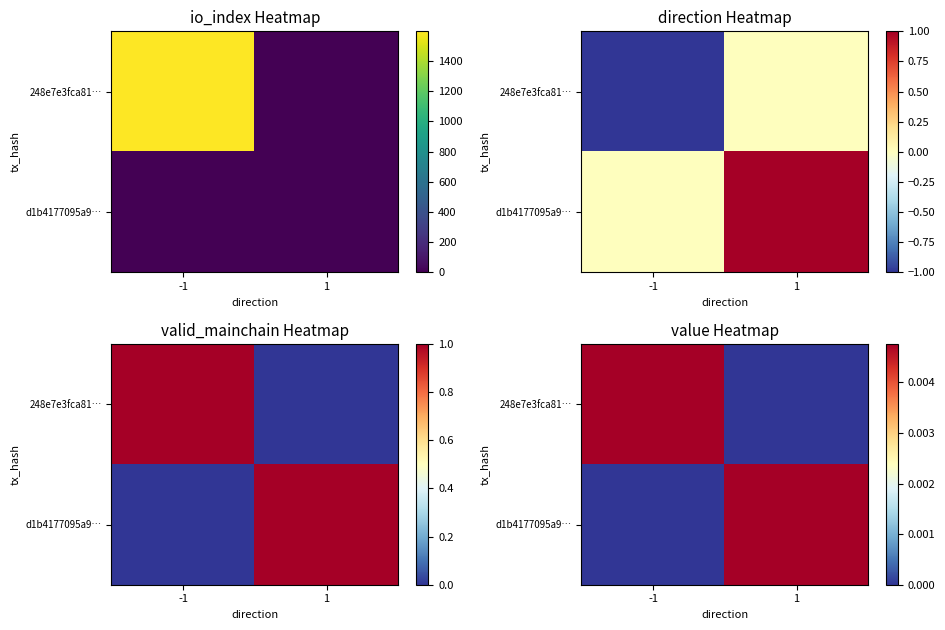

List the series in order of their peak value, highest first.

248e7e3fca81…, d1b4177095a9…